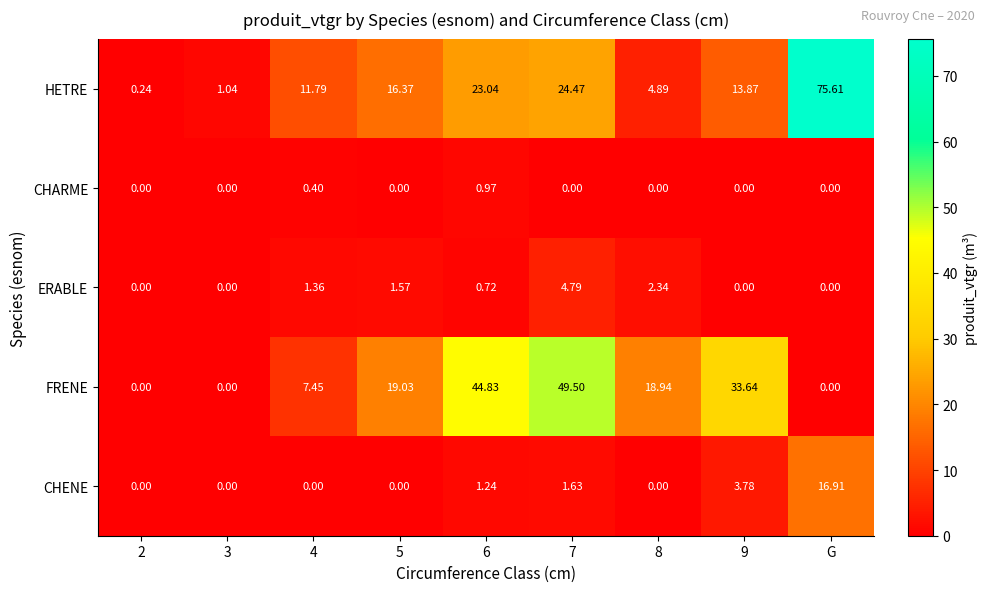

Which series has the widest spread of values?

HETRE